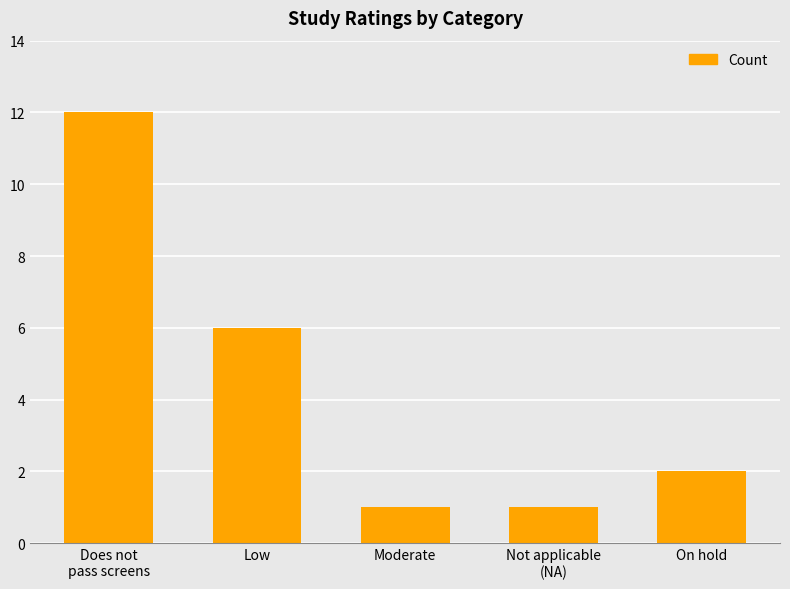

Where does the data first go above 2?

Does not
pass screens